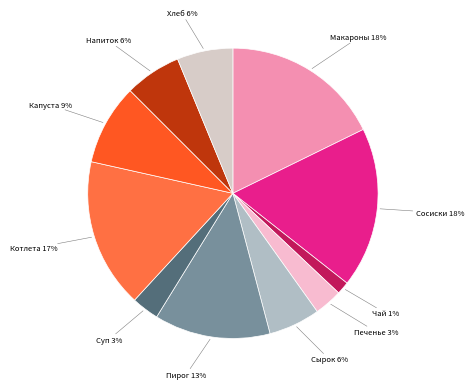

How many segments does this pie chart have?

11